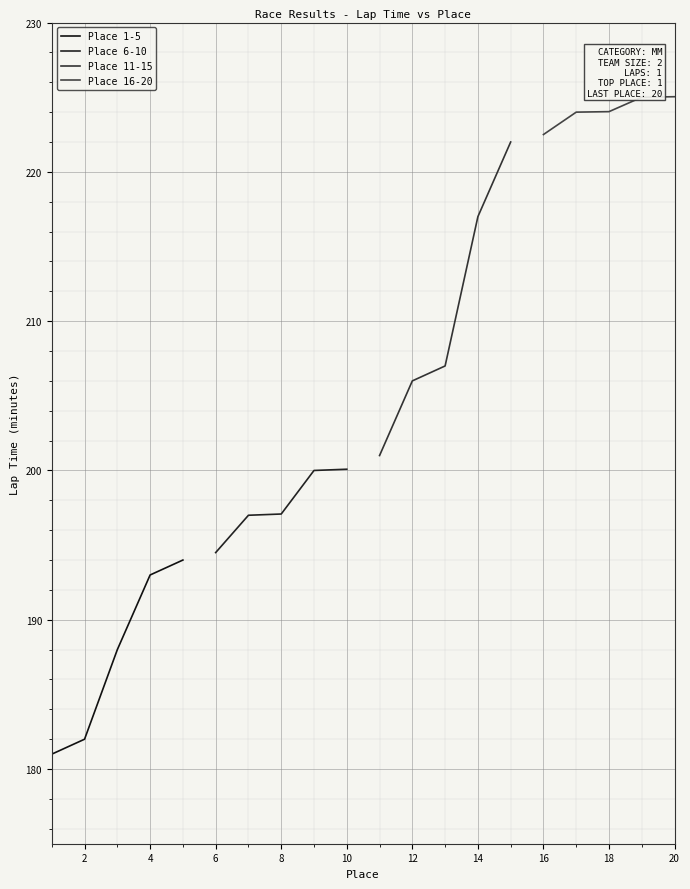

What is the minimum value shown in the chart?

181.0